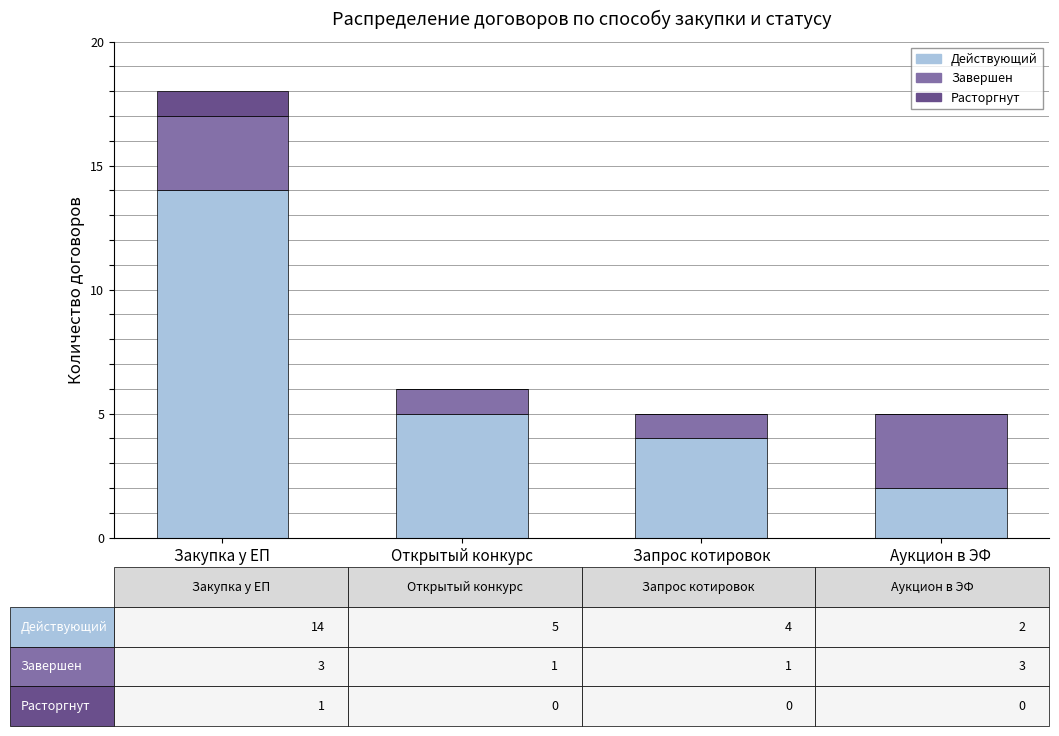

What are all the series names shown in the legend?

Действующий, Завершен, Расторгнут